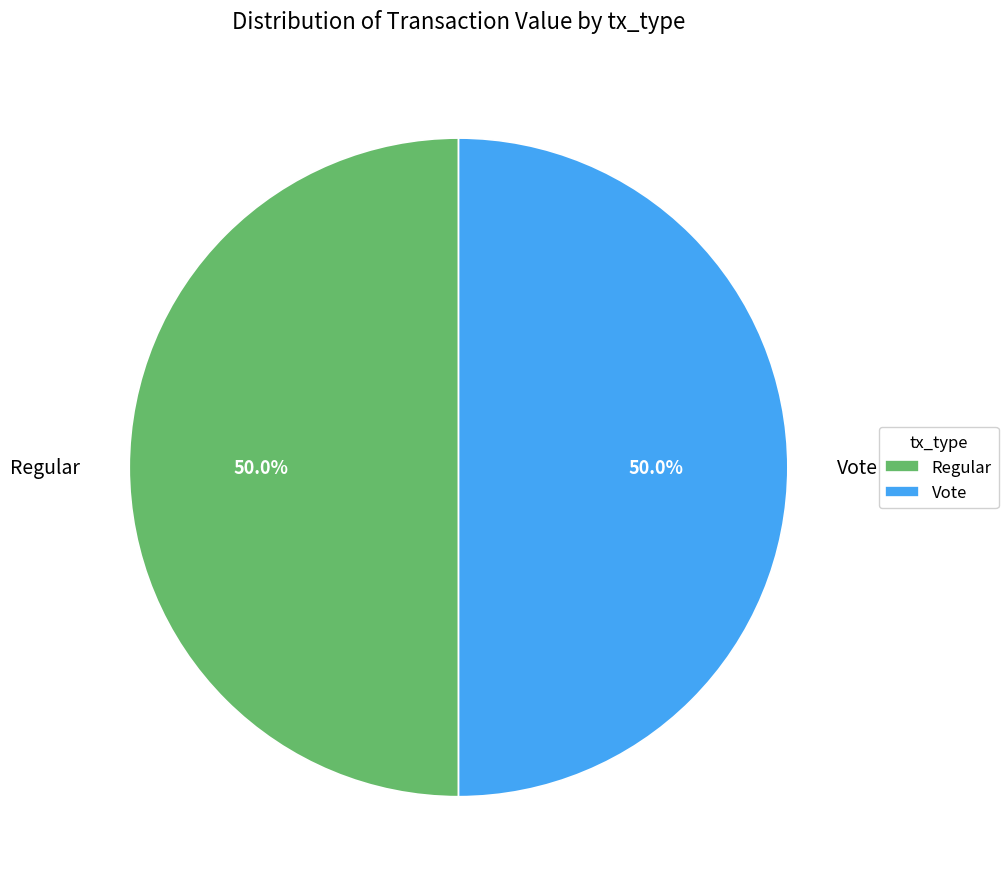

Combined, do Vote and Regular account for over 50%?

Yes